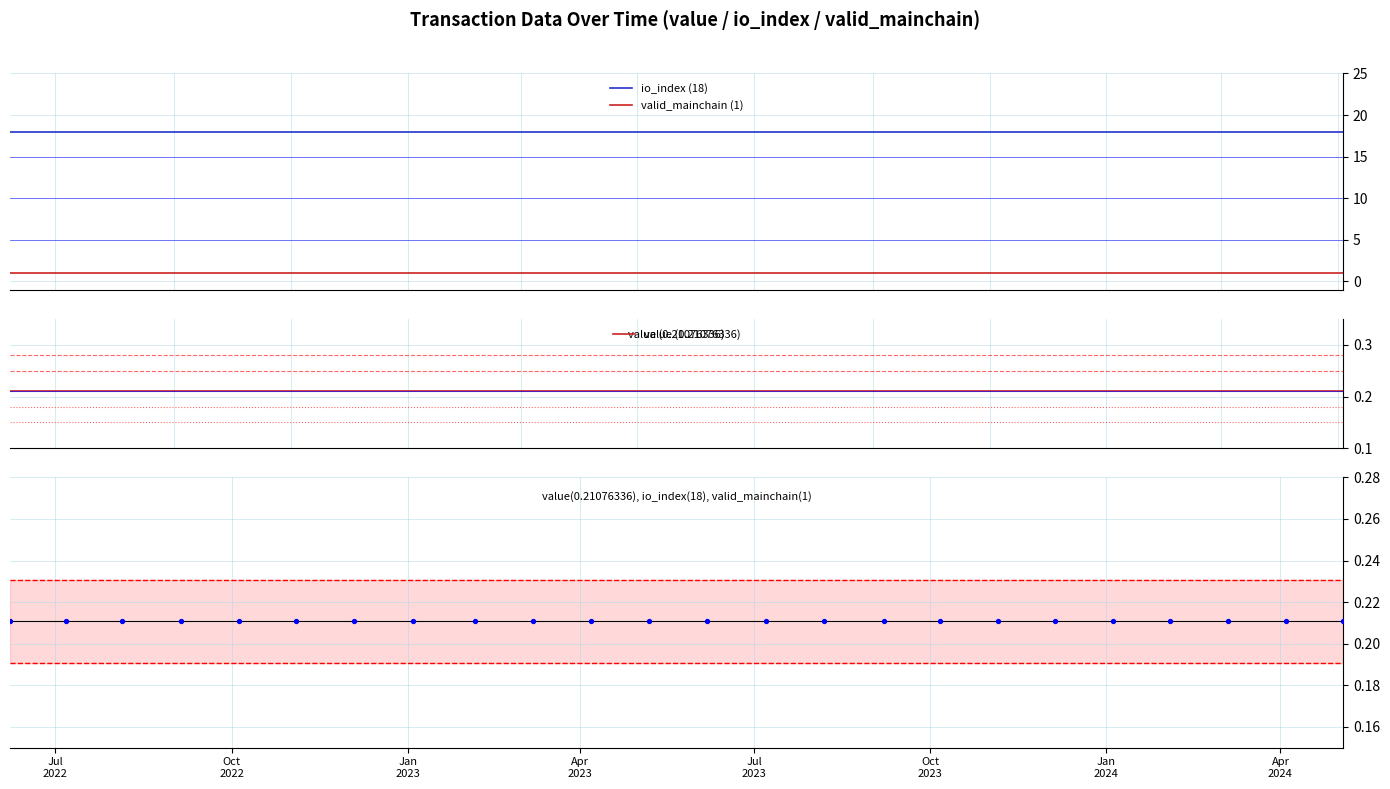

At how many categories does at least one series exceed 11?

24